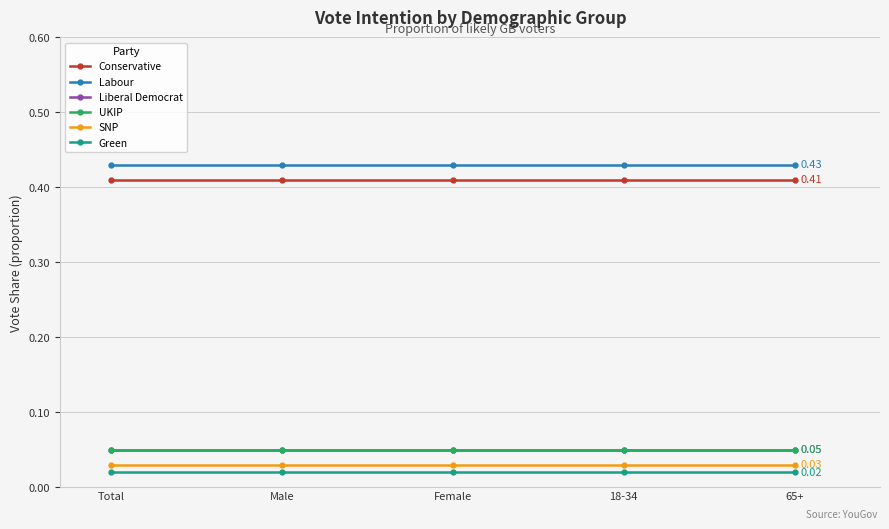

What is the spread (max minus min) of values at Total?

0.4